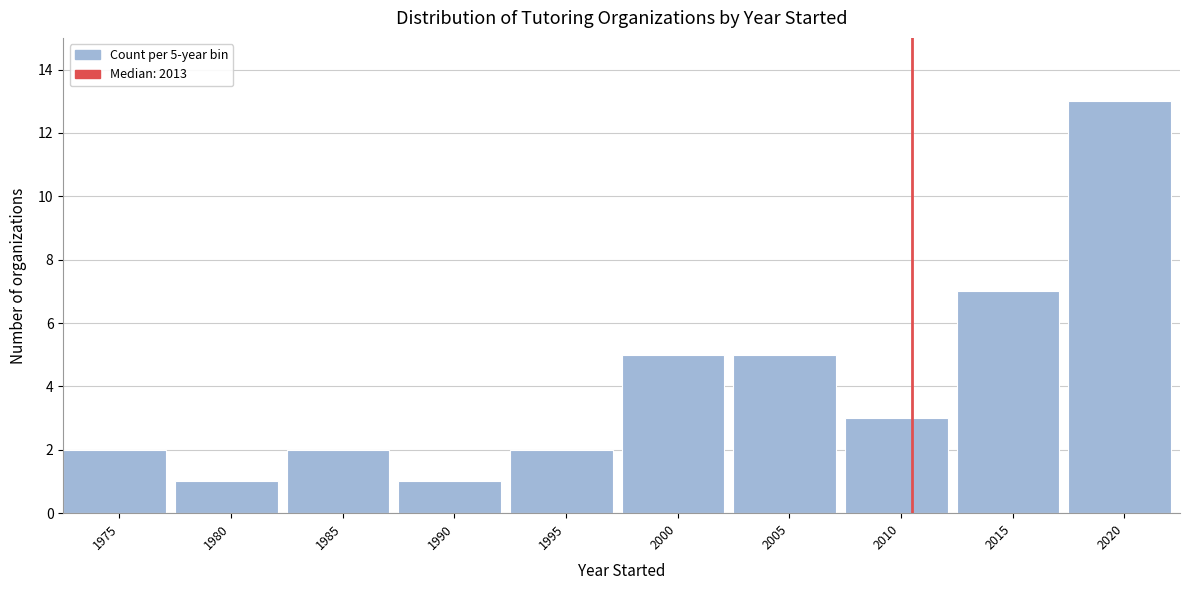

Reading left to right, what are all the values shown in this chart?

2	1	2	1	2	5	5	3	7	13